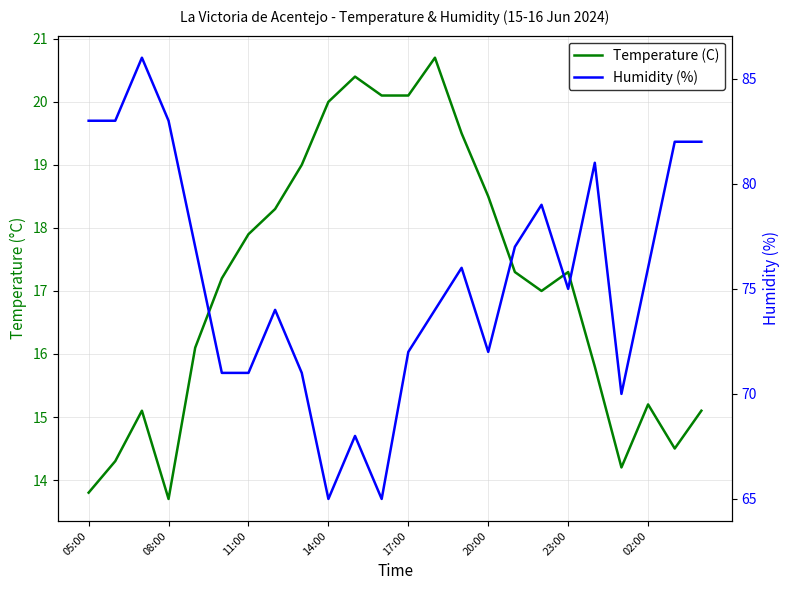

How many values in the Temperature (C) series exceed 17?

13